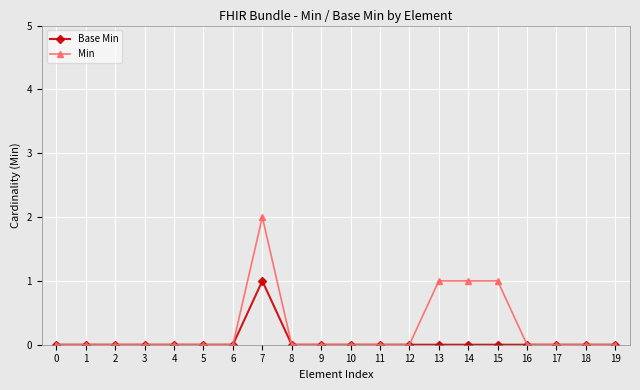

Which series has the largest range (max minus min)?

Min